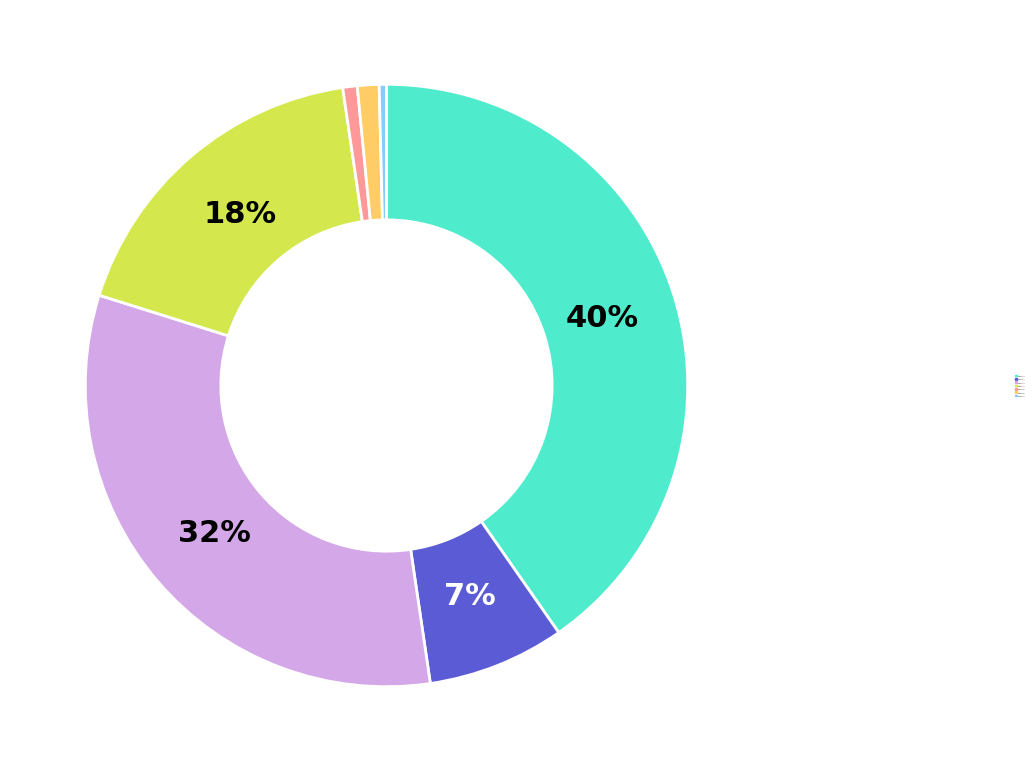

Which category has the biggest portion of the pie?

Position 1